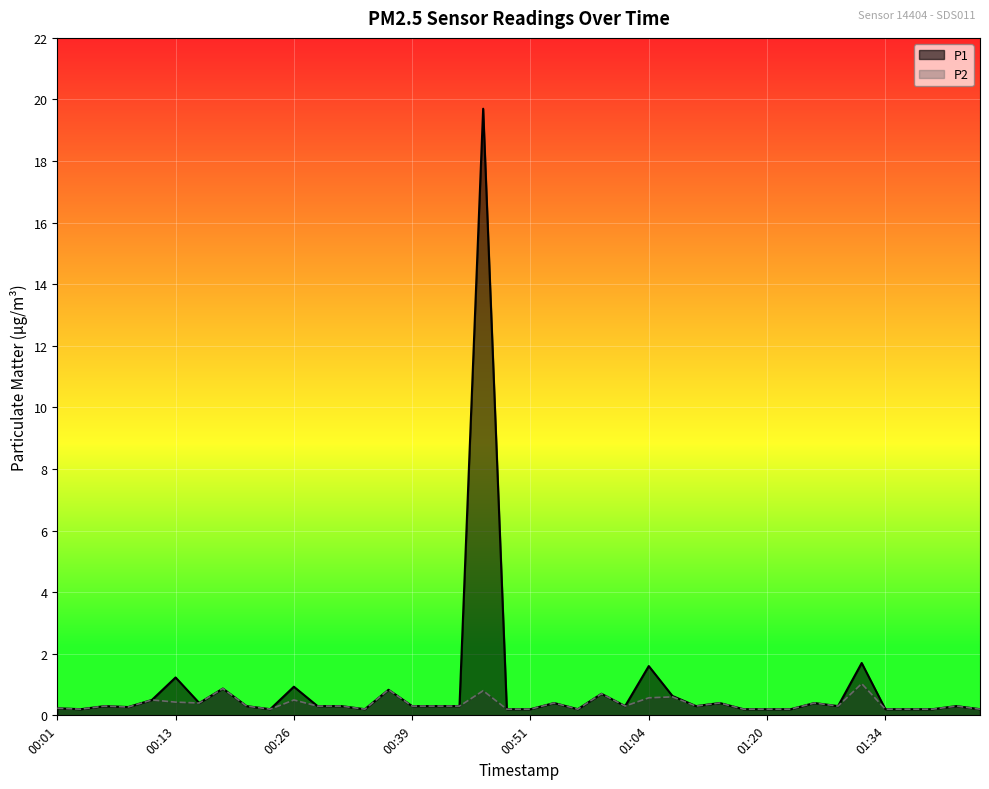

What is the difference between the P1 values at 00:21 and 00:48?

0.1